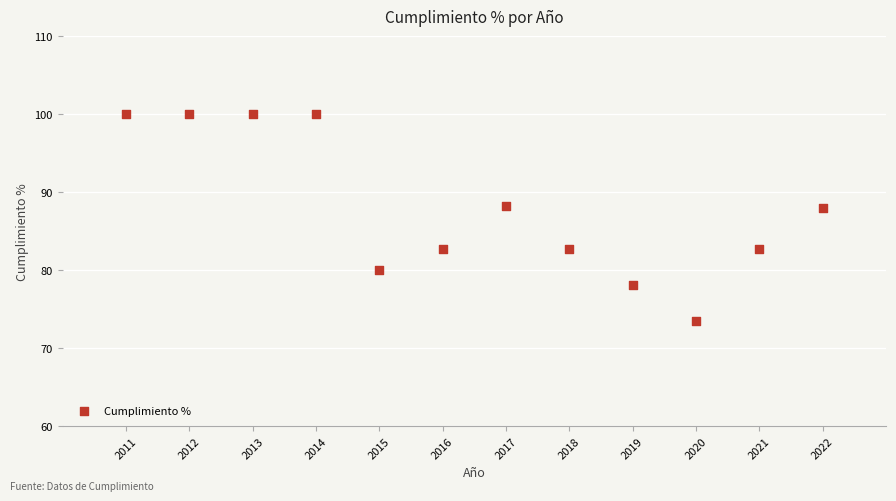

What is the range of Y values (max minus min)?

26.6